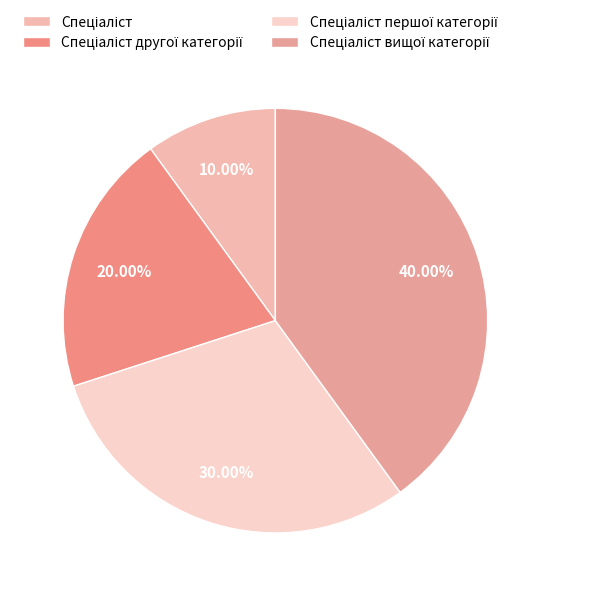

To the nearest percent, what is the difference between the Спеціаліст другої категорії and Спеціаліст slice percentages?

10%